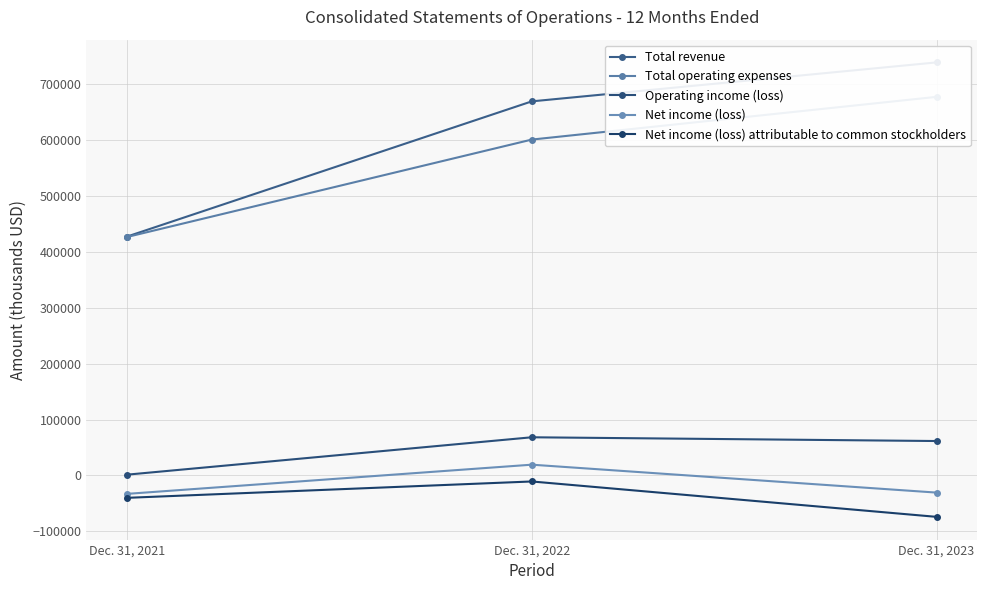

What is the minimum value shown in the chart?

-74040